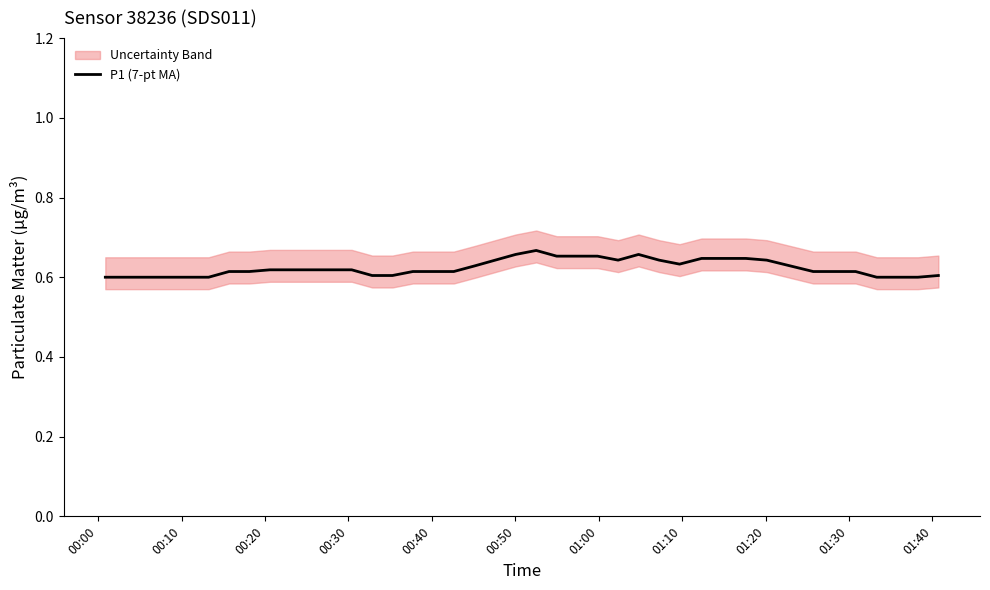

True or false: the data shows 0.6 at 00:00.

True